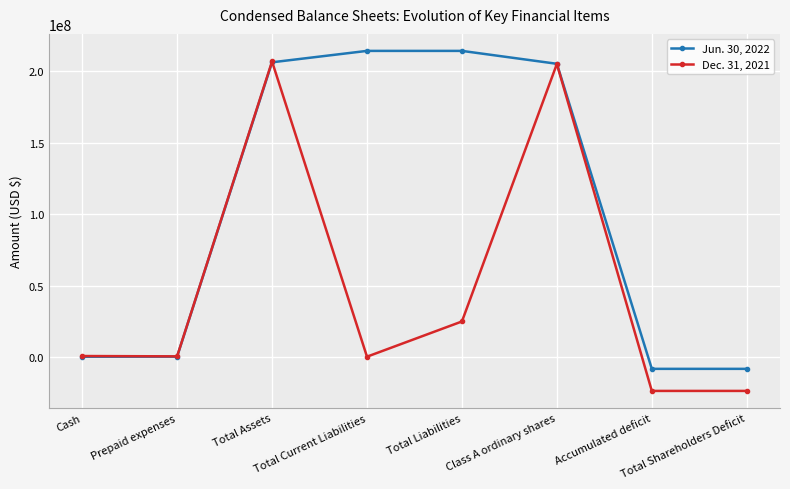

Does the chart have visible grid lines?

Yes